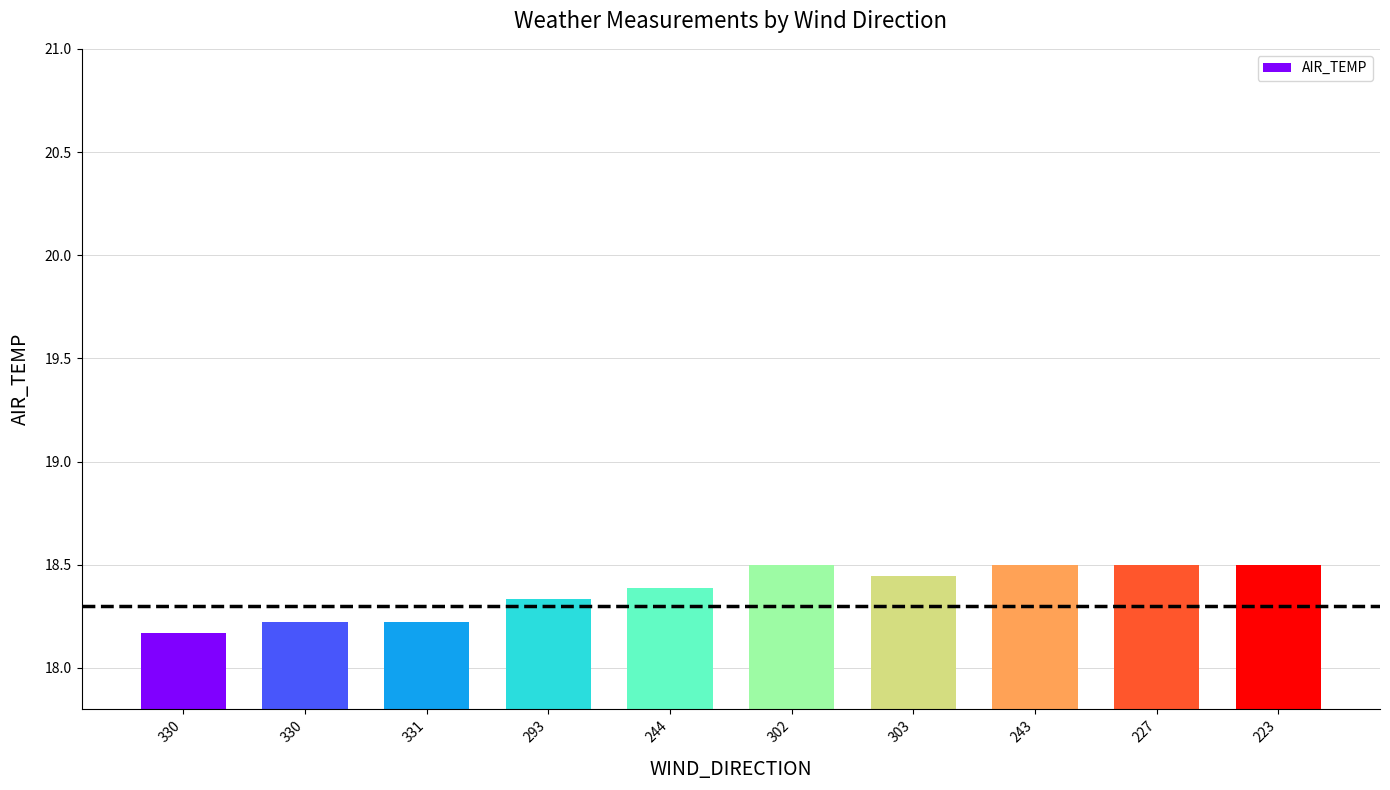

What is the average value?

18.4